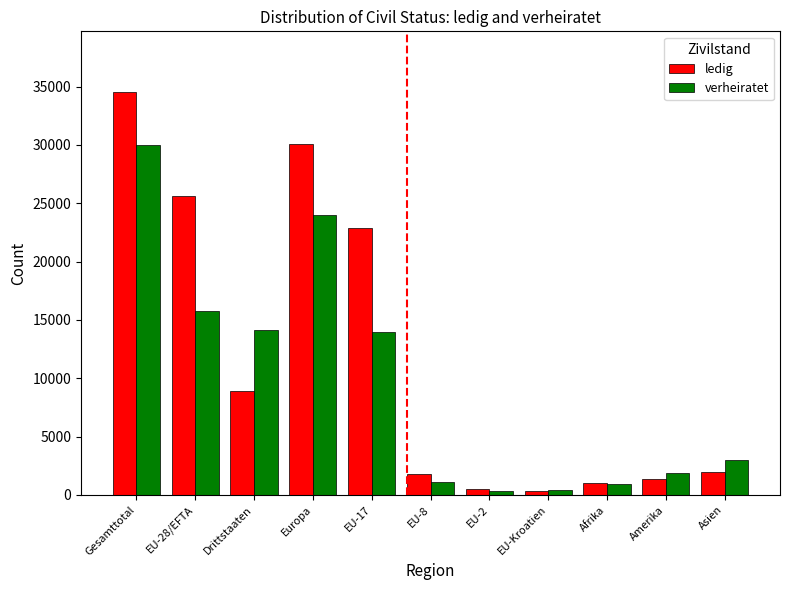

Where does the ledig series first go above 1976?

Gesamttotal